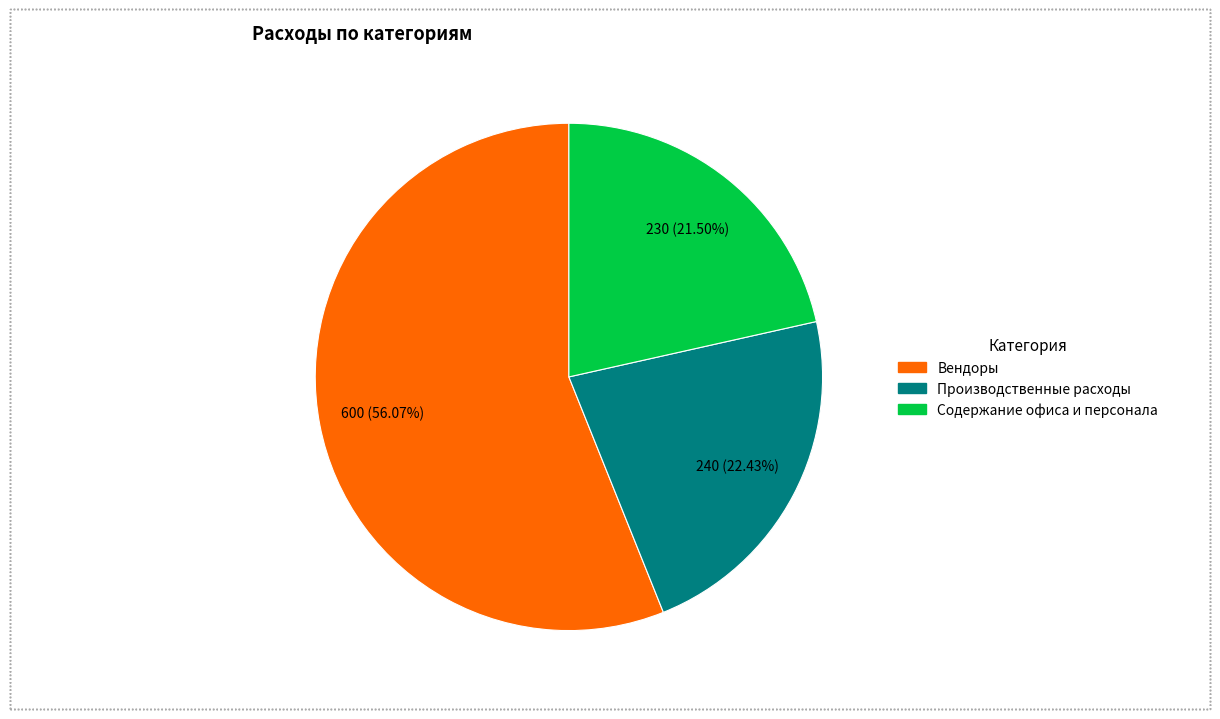

Combined, do Содержание офиса и персонала and Вендоры account for over 50%?

Yes